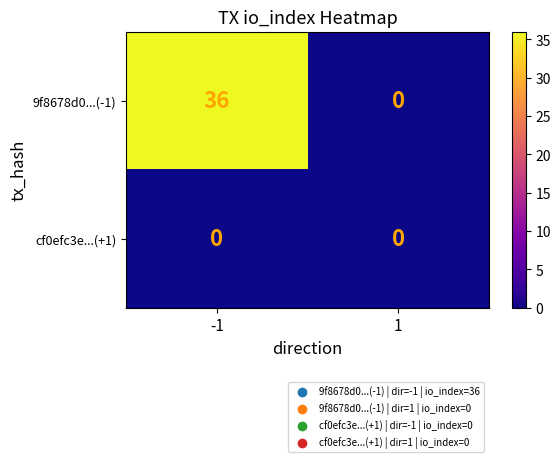

Reading right to left, list all the values displayed in this chart.

9f8678d0...(-1): 1=0	-1=36
cf0efc3e...(+1): 1=0	-1=0